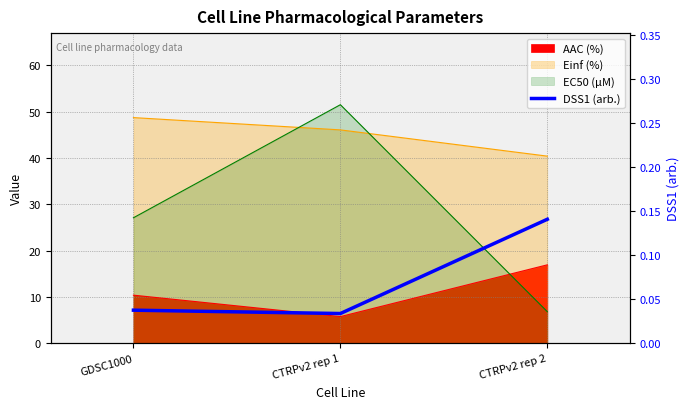

Which has a higher value, CTRPv2 rep 2 or CTRPv2 rep 1?

CTRPv2 rep 2